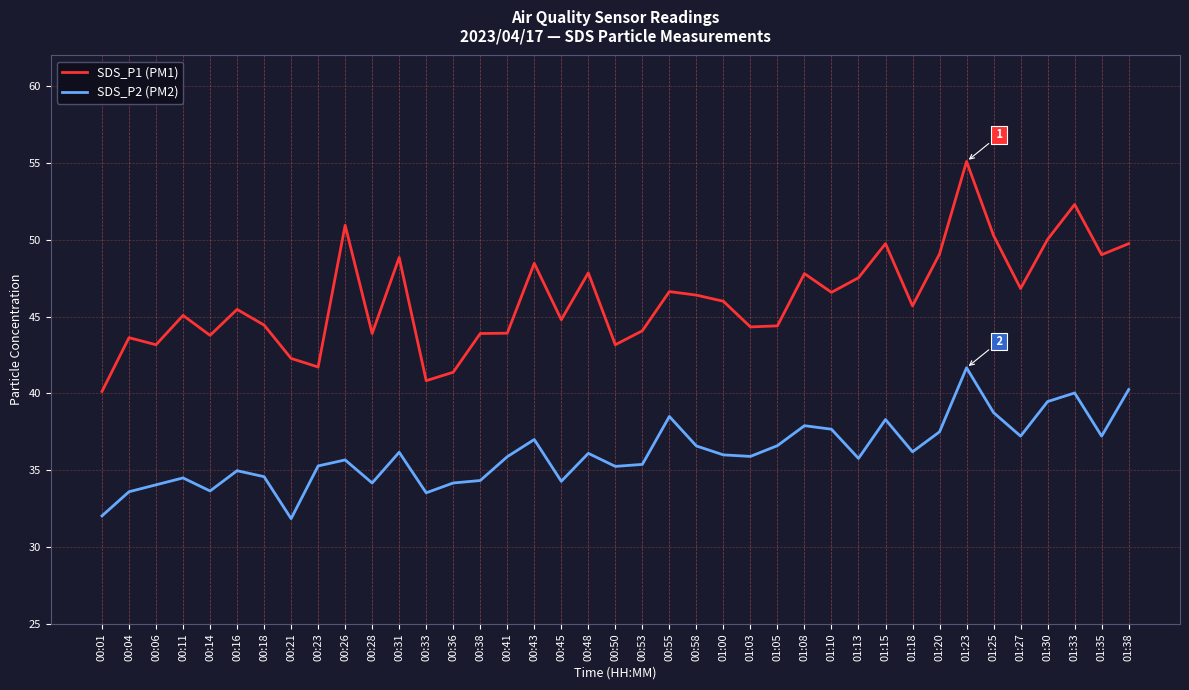

What is the difference between the maximum and minimum values in the SDS_P1 (PM1) series?

15.0